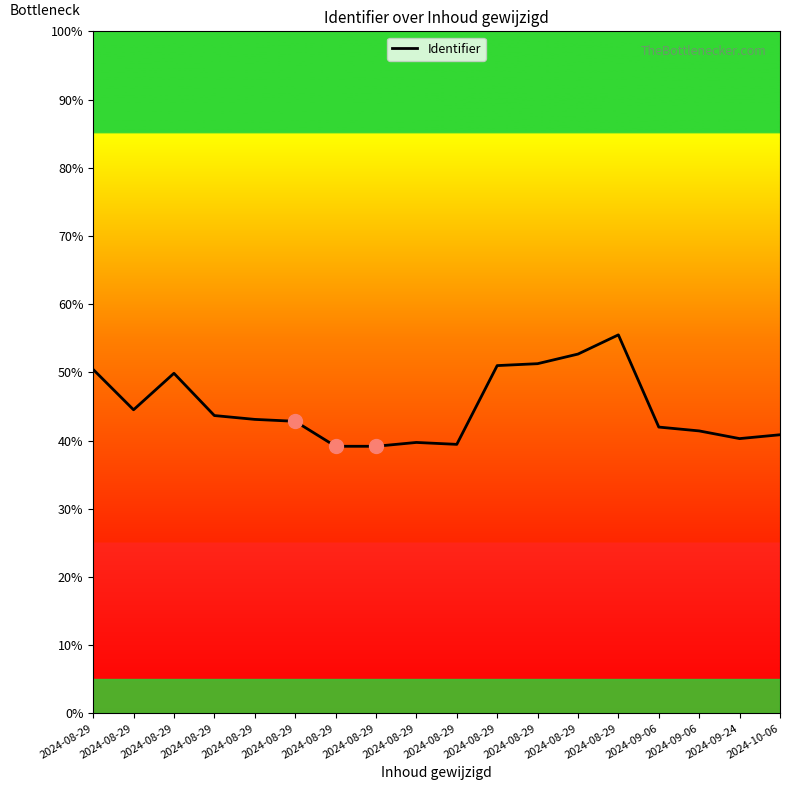

What is the label of the 9th point from the right?

2024-08-29